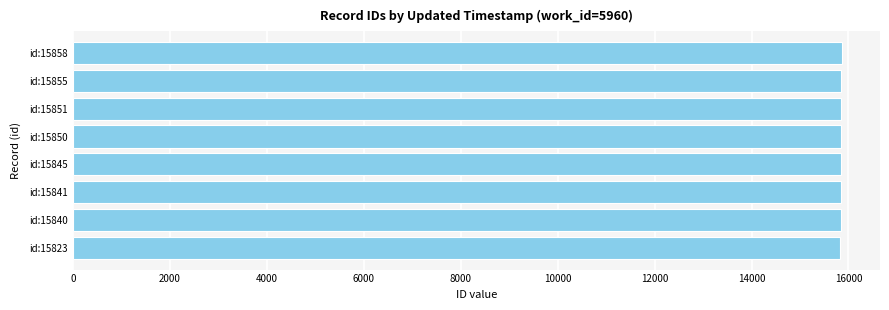

What is the average value?

15845